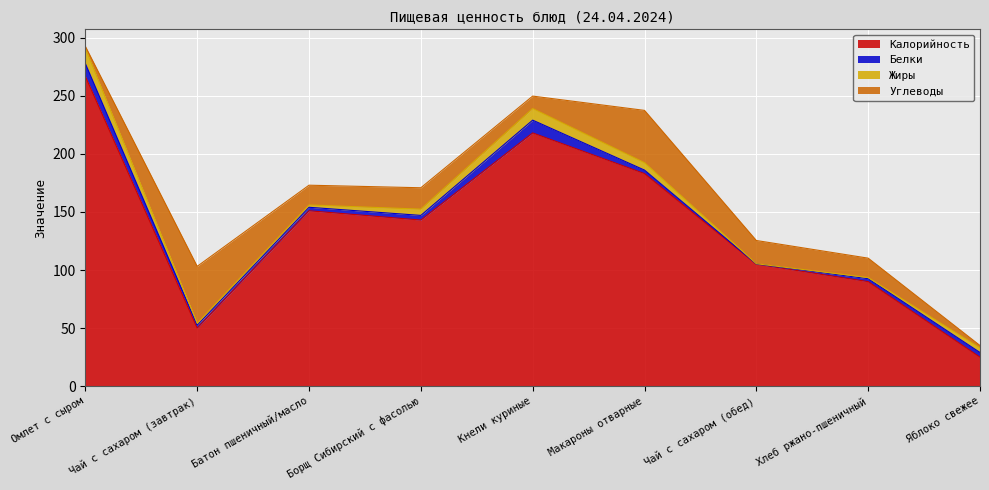

Is it true that Калорийность equals 134.5 at Омлет с сыром?

False